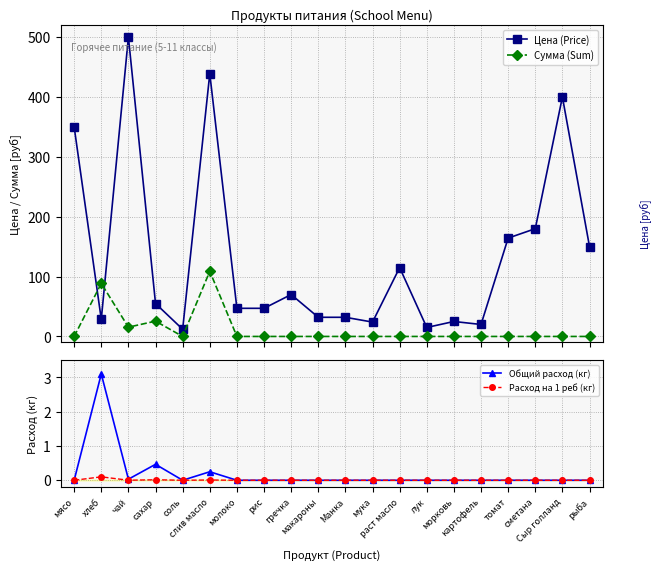

Where is Расход на 1 реб (кг) nearest to the value 0?

мясо